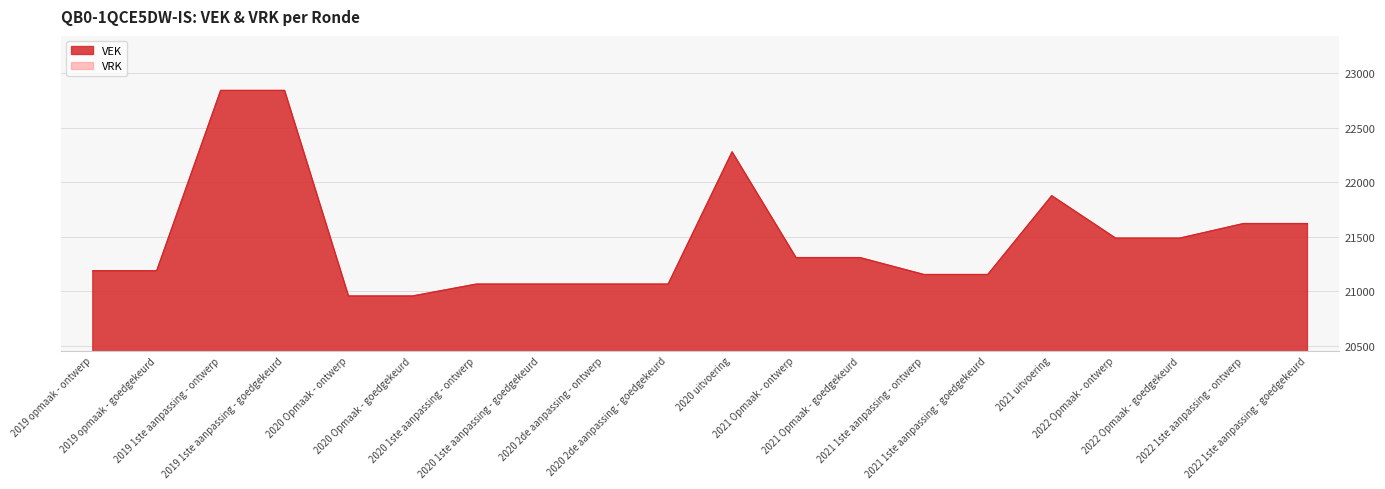

What is the sum of the values at 2022 Opmaak - goedgekeurd and 2021 Opmaak - goedgekeurd?

42798